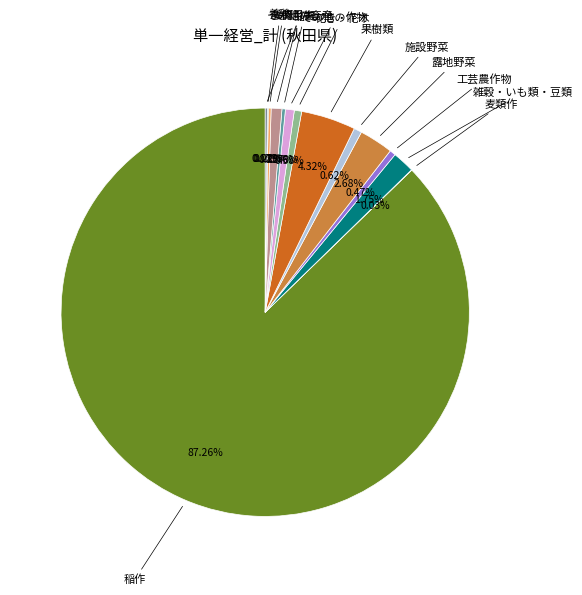

Do その他の作物 and 露地野菜 together represent more than half of the pie?

No